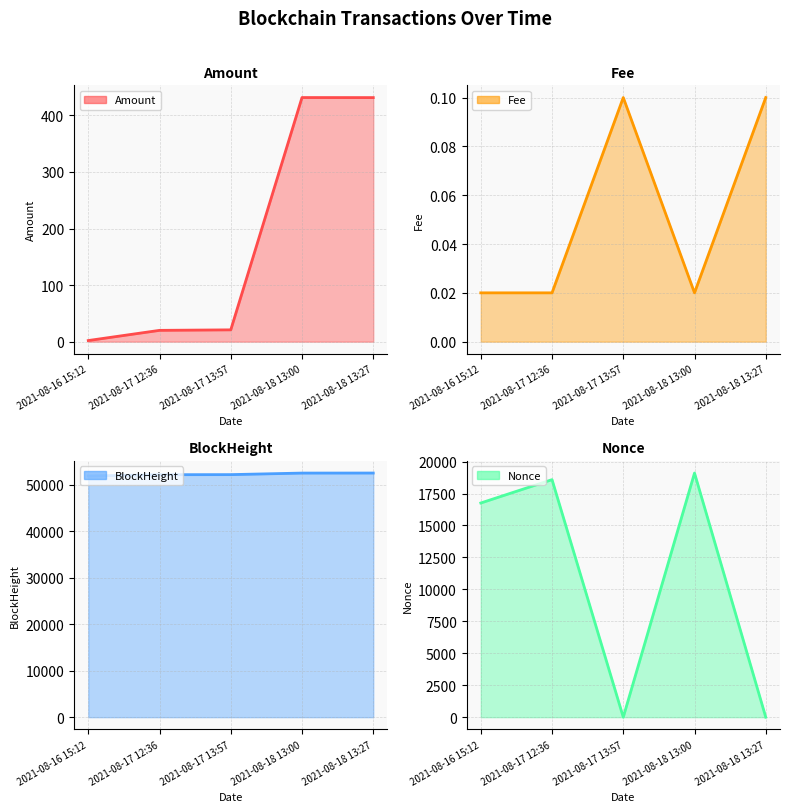

At which category does Fee (line) reach its first local peak?

2021-08-17 13:57